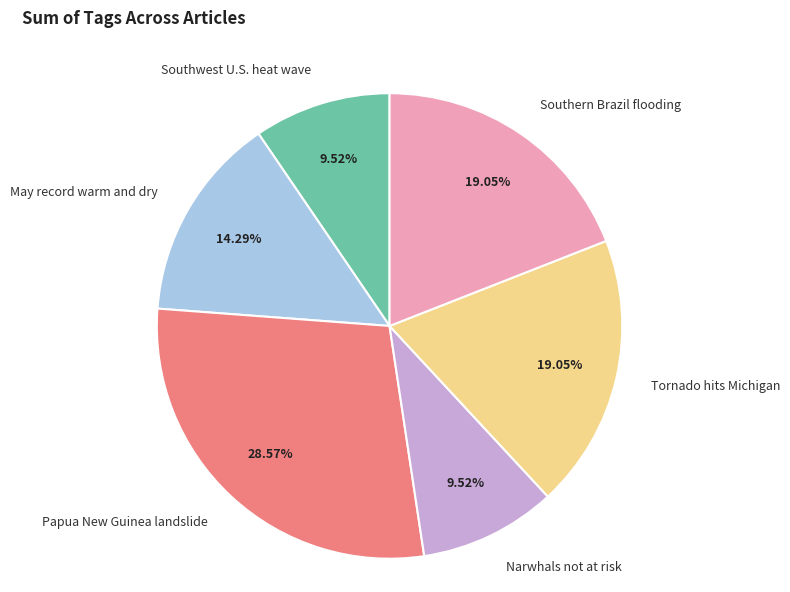

What percentage is NOT represented by Southwest U.S. heat wave?

90.5%